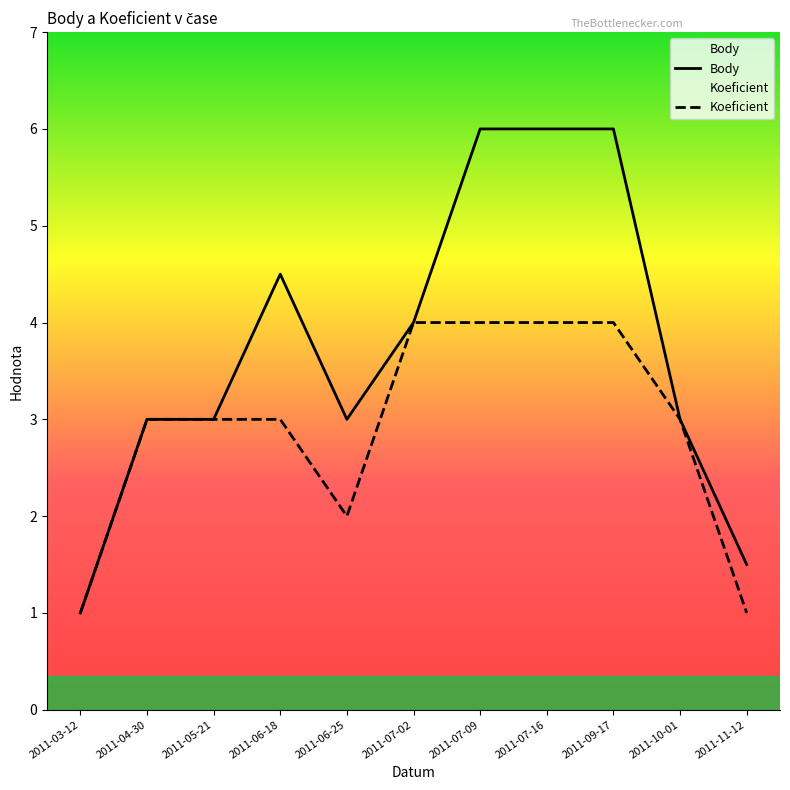

At which category does Koeficient reach its first local valley?

2011-06-25